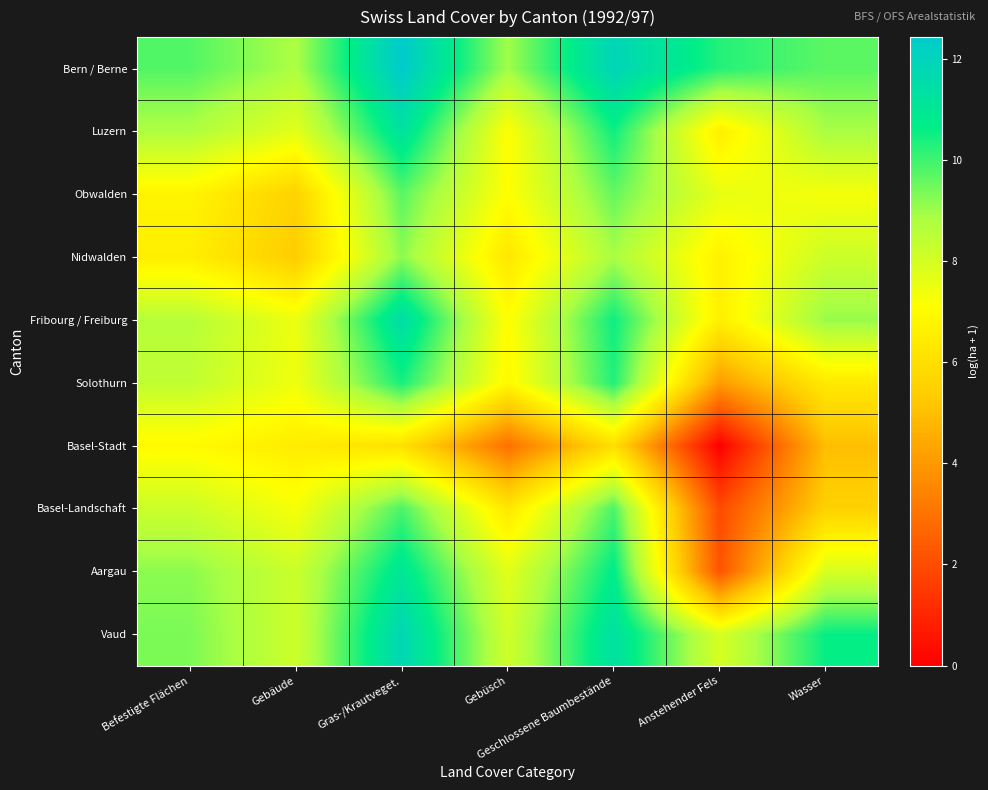

Reading right to left, what are all the values shown in this chart?

Bern / Berne: Wasser=9.7	Anstehender Fels=10.3	Geschlossene Baumbestände=11.9	Gebüsch=9.0	Gras-/Krautveget.=12.4	Gebäude=8.8	Befestigte Flächen=9.8
Luzern: Wasser=8.9	Anstehender Fels=6.5	Geschlossene Baumbestände=10.5	Gebüsch=7.1	Gras-/Krautveget.=11.2	Gebäude=7.7	Befestigte Flächen=8.8
Obwalden: Wasser=7.3	Anstehender Fels=7.6	Geschlossene Baumbestände=9.6	Gebüsch=7.1	Gras-/Krautveget.=9.7	Gebäude=5.5	Befestigte Flächen=6.7
Nidwalden: Wasser=8.2	Anstehender Fels=6.7	Geschlossene Baumbestände=8.9	Gebüsch=6.3	Gras-/Krautveget.=9.2	Gebäude=5.4	Befestigte Flächen=6.5
Fribourg / Freiburg: Wasser=9.1	Anstehender Fels=6.6	Geschlossene Baumbestände=10.5	Gebüsch=7.1	Gras-/Krautveget.=11.5	Gebäude=7.5	Befestigte Flächen=8.6
Solothurn: Wasser=6.4	Anstehender Fels=4.1	Geschlossene Baumbestände=10.3	Gebüsch=6.9	Gras-/Krautveget.=10.4	Gebäude=7.4	Befestigte Flächen=8.4
Basel-Stadt: Wasser=5.0	Anstehender Fels=0.0	Geschlossene Baumbestände=6.0	Gebüsch=2.9	Gras-/Krautveget.=6.1	Gebäude=6.5	Befestigte Flächen=6.9
Basel-Landschaft: Wasser=5.5	Anstehender Fels=1.9	Geschlossene Baumbestände=9.9	Gebüsch=6.3	Gras-/Krautveget.=9.9	Gebäude=7.3	Befestigte Flächen=8.2
Aargau: Wasser=7.9	Anstehender Fels=2.2	Geschlossene Baumbestände=10.7	Gebüsch=7.7	Gras-/Krautveget.=11.0	Gebäude=8.2	Befestigte Flächen=9.2
Vaud: Wasser=10.6	Anstehender Fels=7.9	Geschlossene Baumbestände=11.3	Gebüsch=8.1	Gras-/Krautveget.=11.8	Gebäude=8.2	Befestigte Flächen=9.4